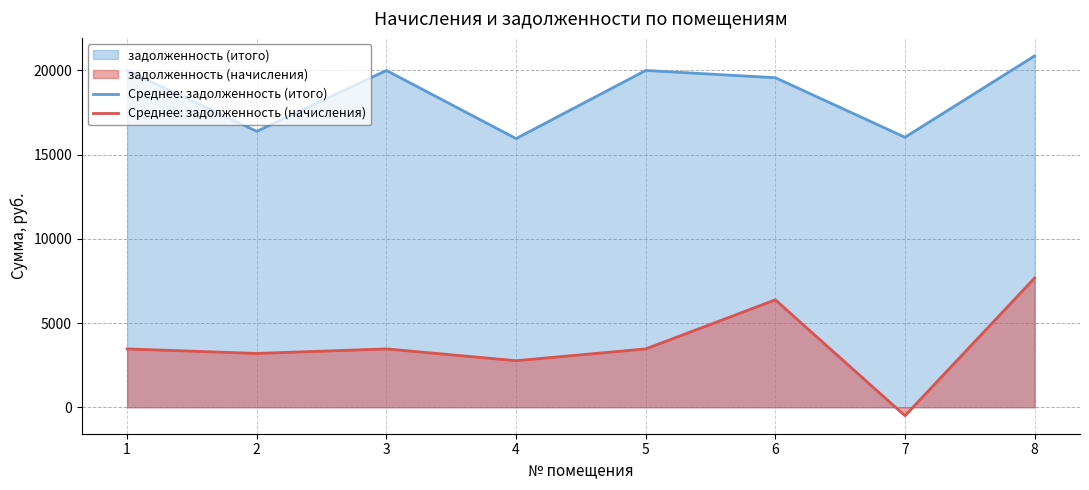

At which category does Среднее: задолженность (начисления) reach its first local peak?

3